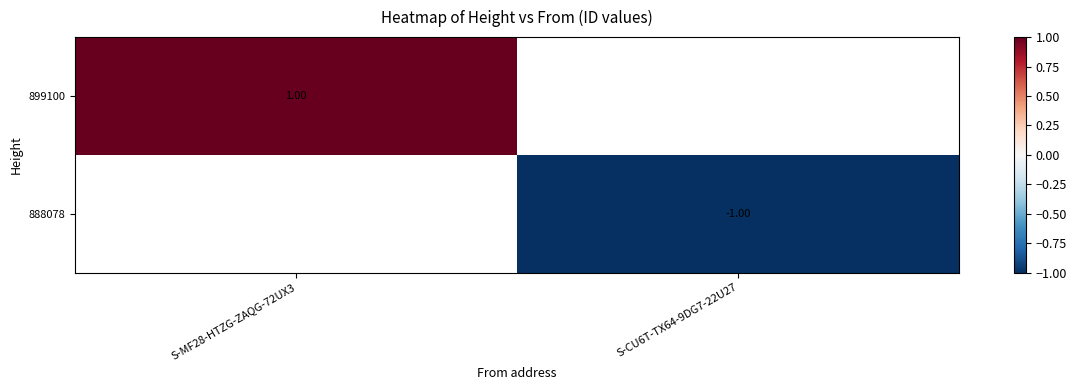

Between S-CU6T-TX64-9DG7-22U27 and S-MF28-HTZG-ZAQG-72UX3, which is larger?

S-MF28-HTZG-ZAQG-72UX3